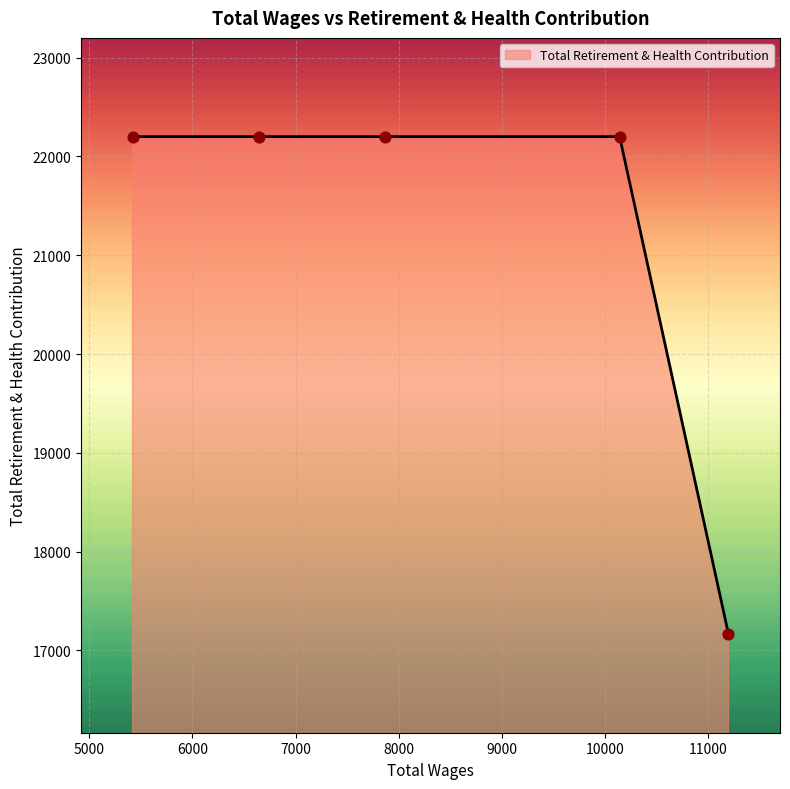

What is the average value?

21194